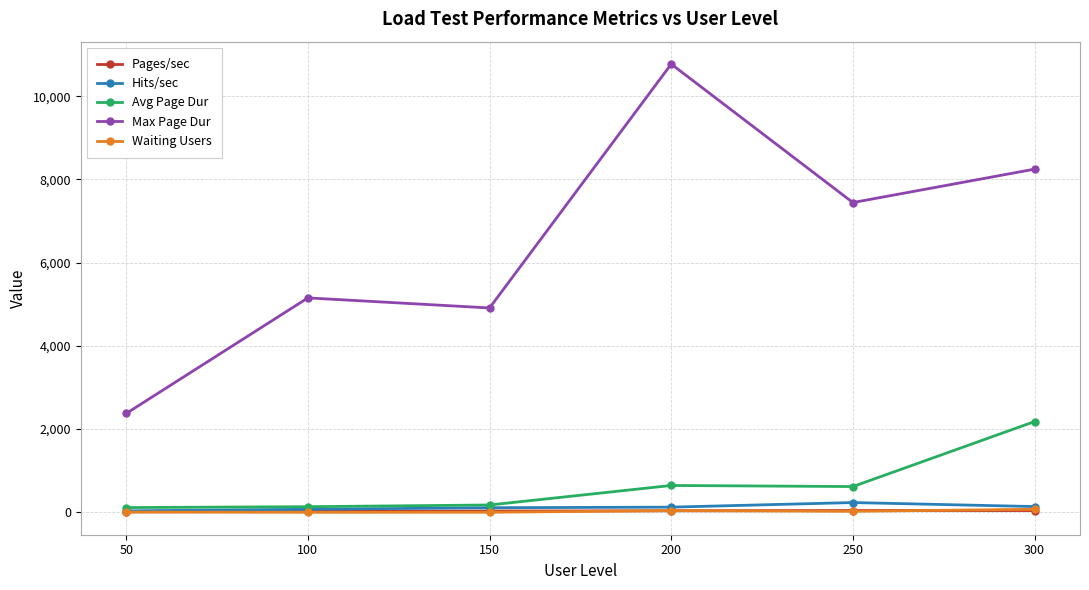

How many lines are shown in the chart?

5